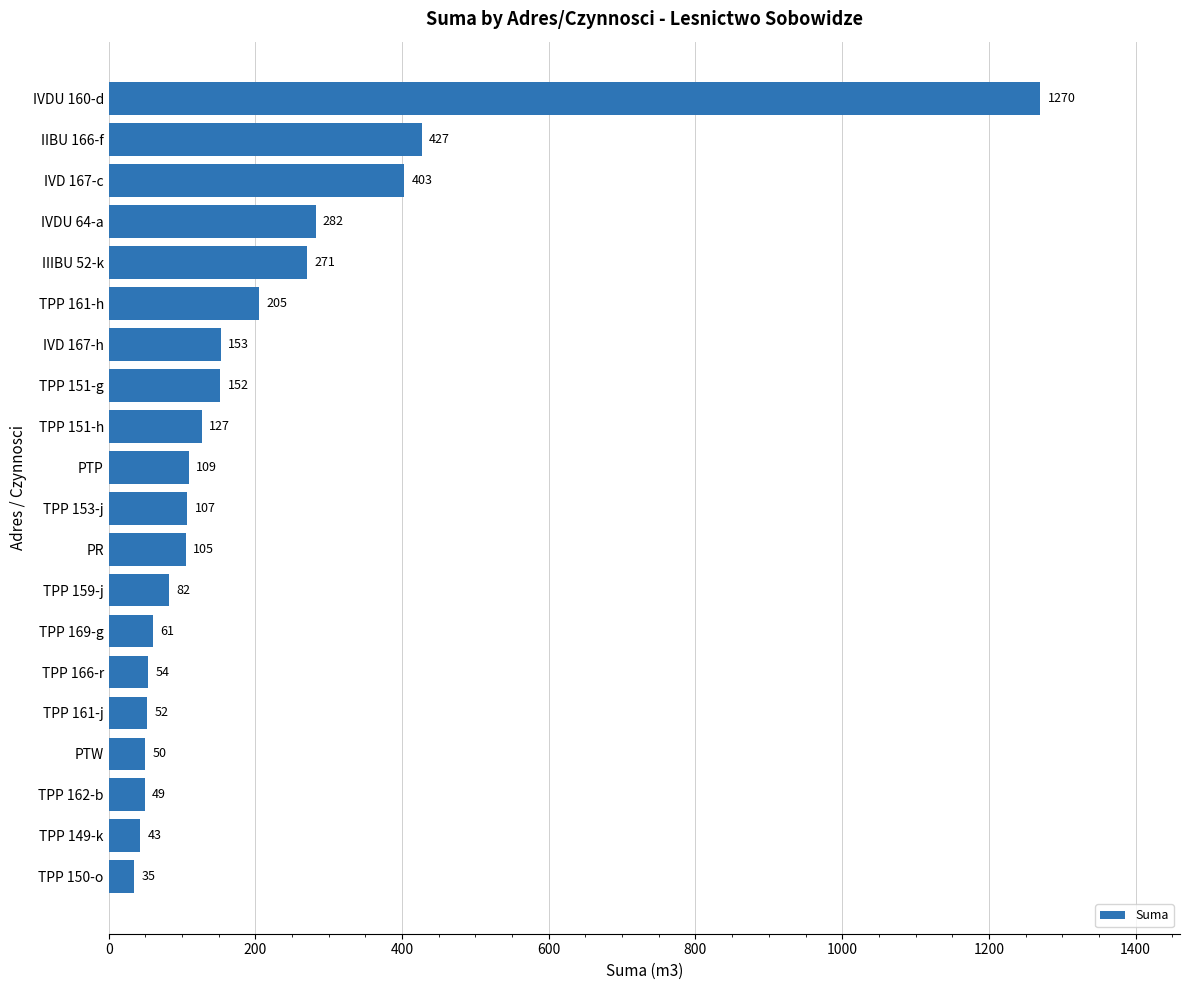

Between TPP 150-o and TPP 161-j, which is larger?

TPP 161-j